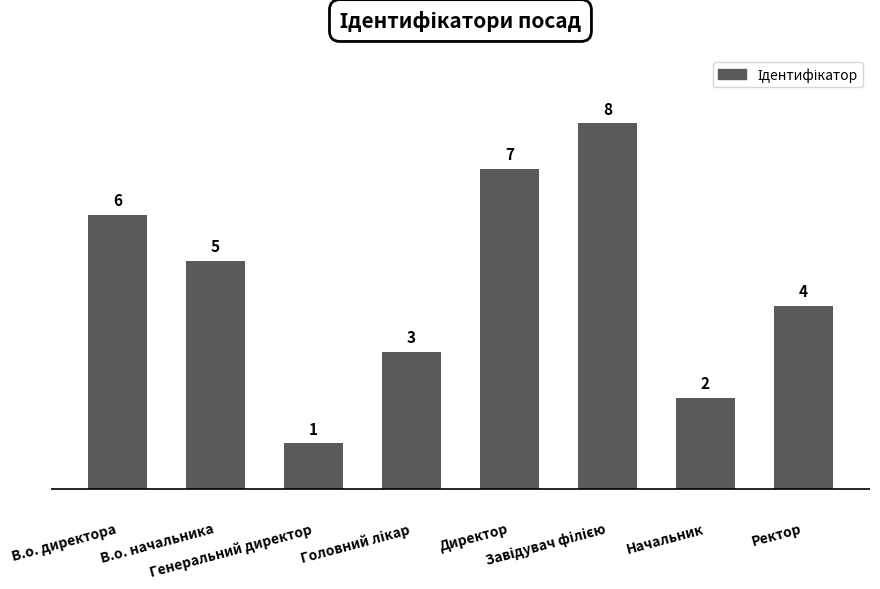

How many values are below 5?

4